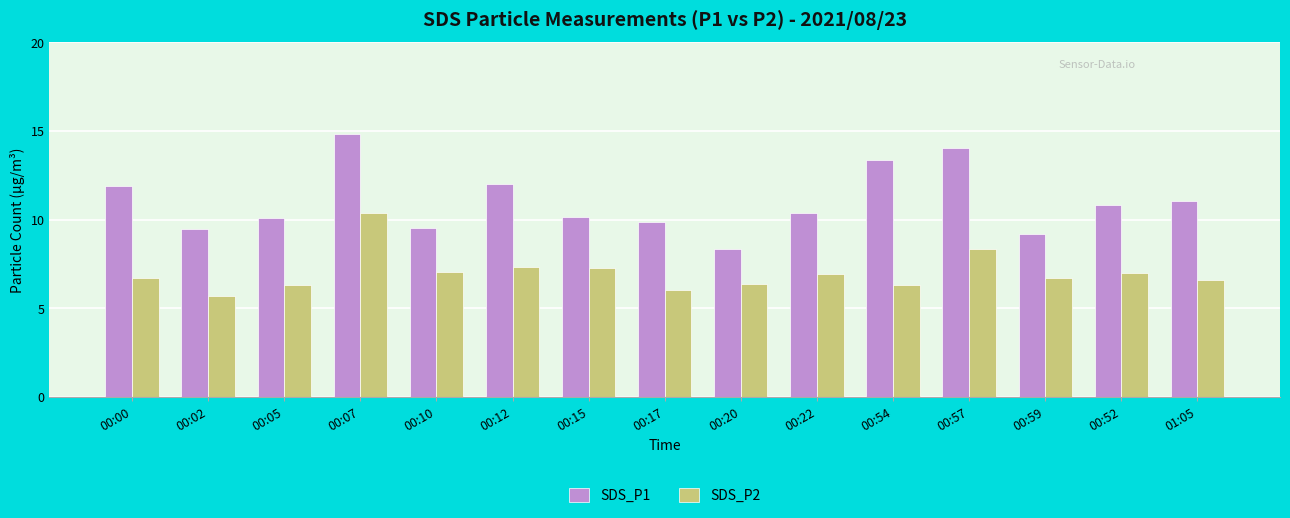

The SDS_P2 series shows 14.5 at 00:07. True or false?

False